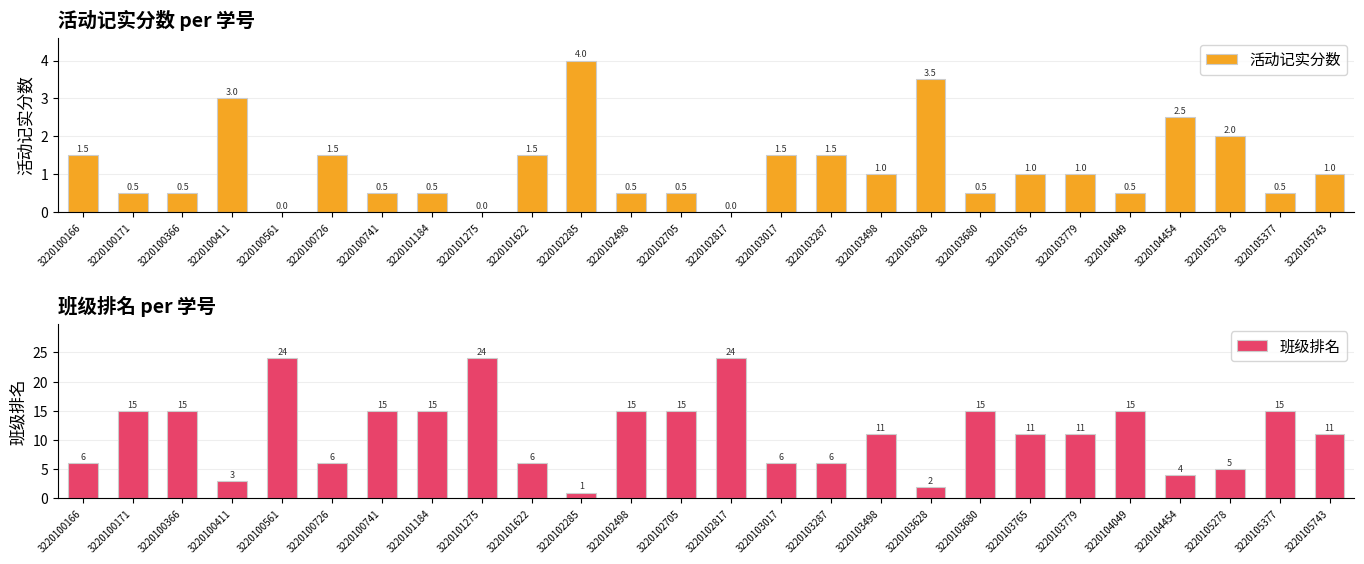

Rank the series at 3220105743 from lowest to highest value.

活动记实分数, 班级排名